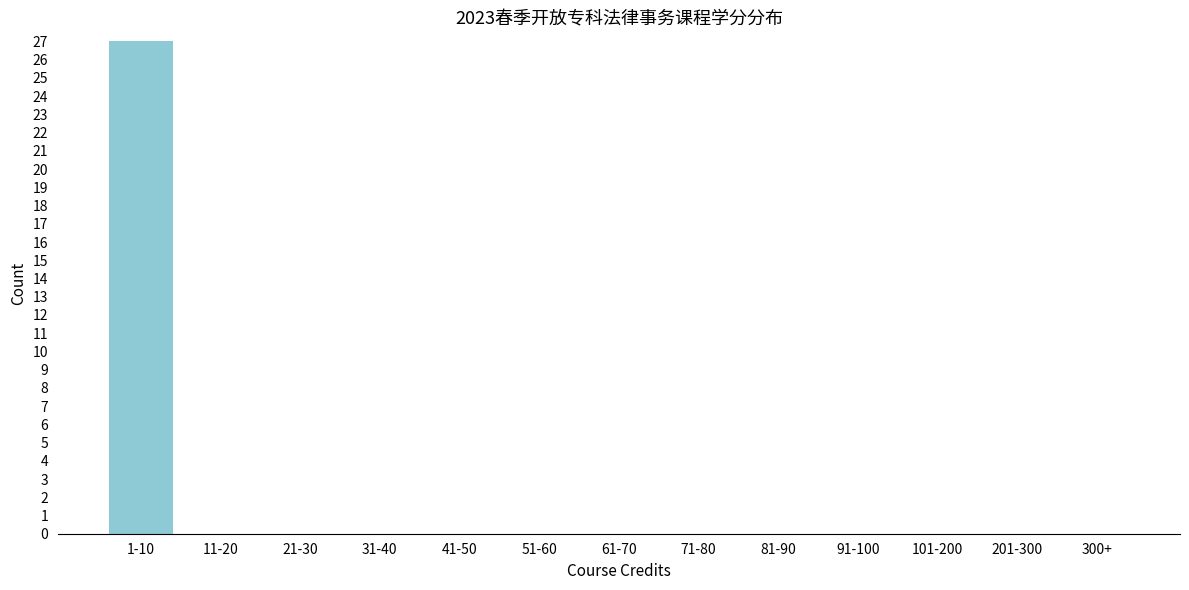

Reading left to right, what are all the values shown in this chart?

1-10=27	11-20=0	21-30=0	31-40=0	41-50=0	51-60=0	61-70=0	71-80=0	81-90=0	91-100=0	101-200=0	201-300=0	300+=0